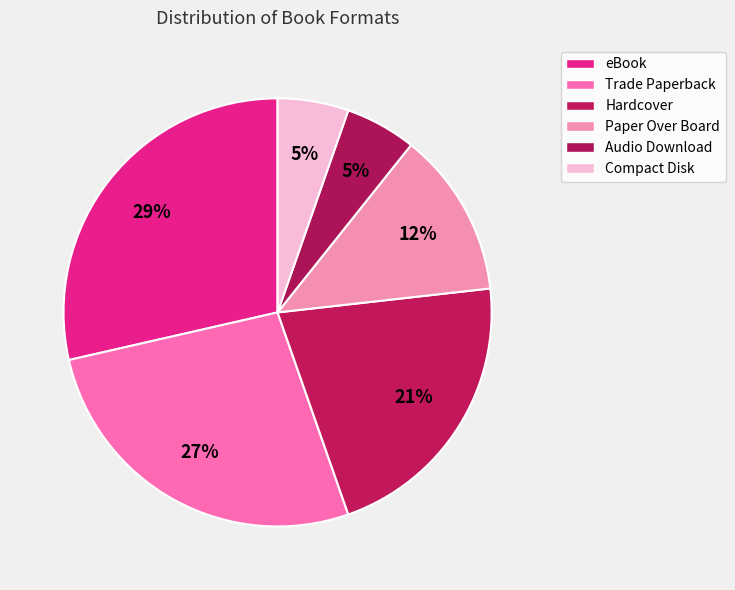

Count the number of slices in the pie.

6